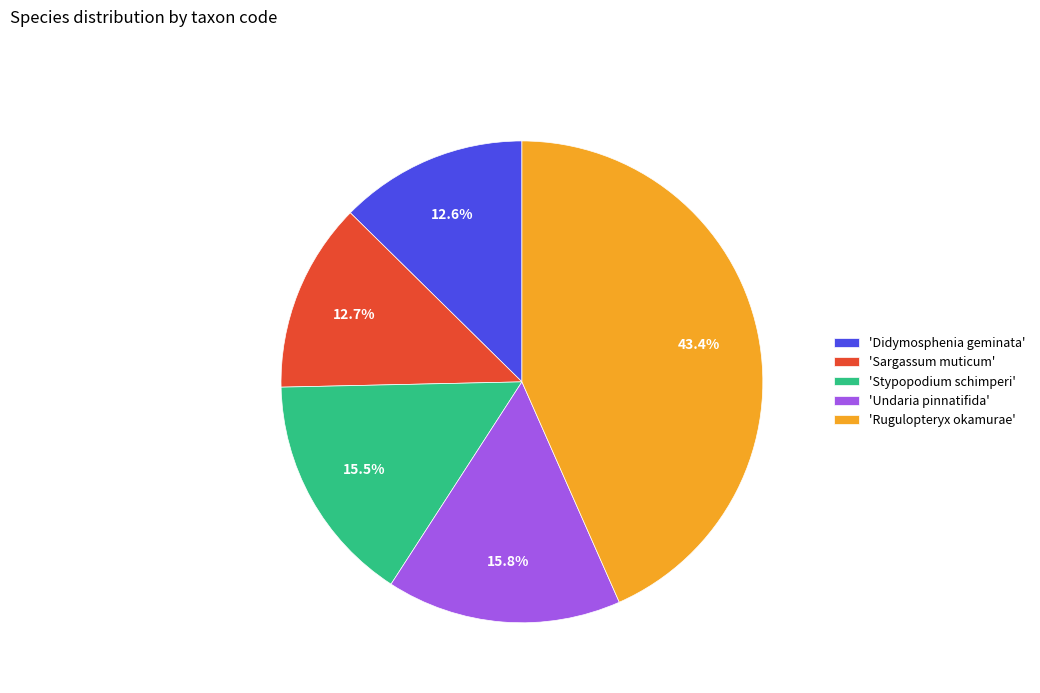

Is the sum of 'Didymosphenia geminata' and 'Sargassum muticum' greater than half?

No